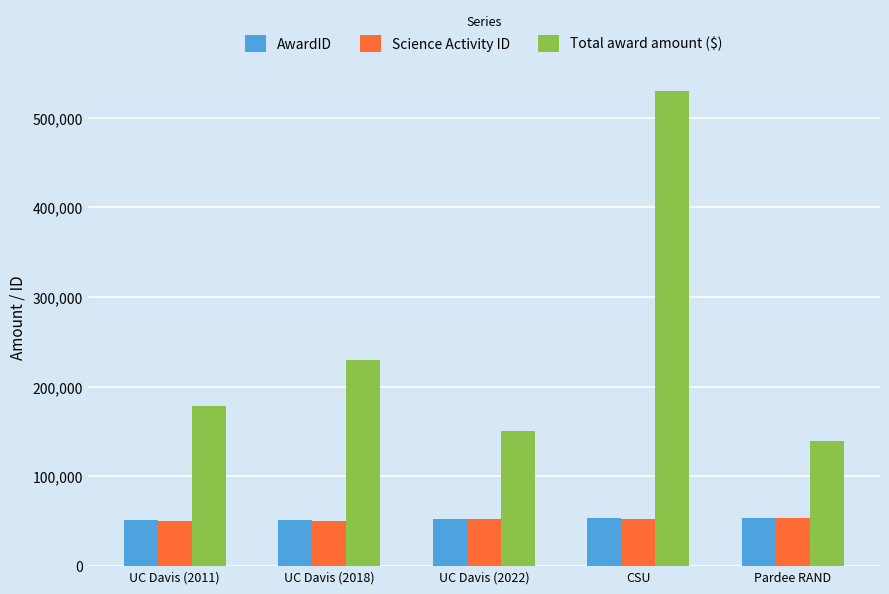

What position from the right is UC Davis (2022)?

3